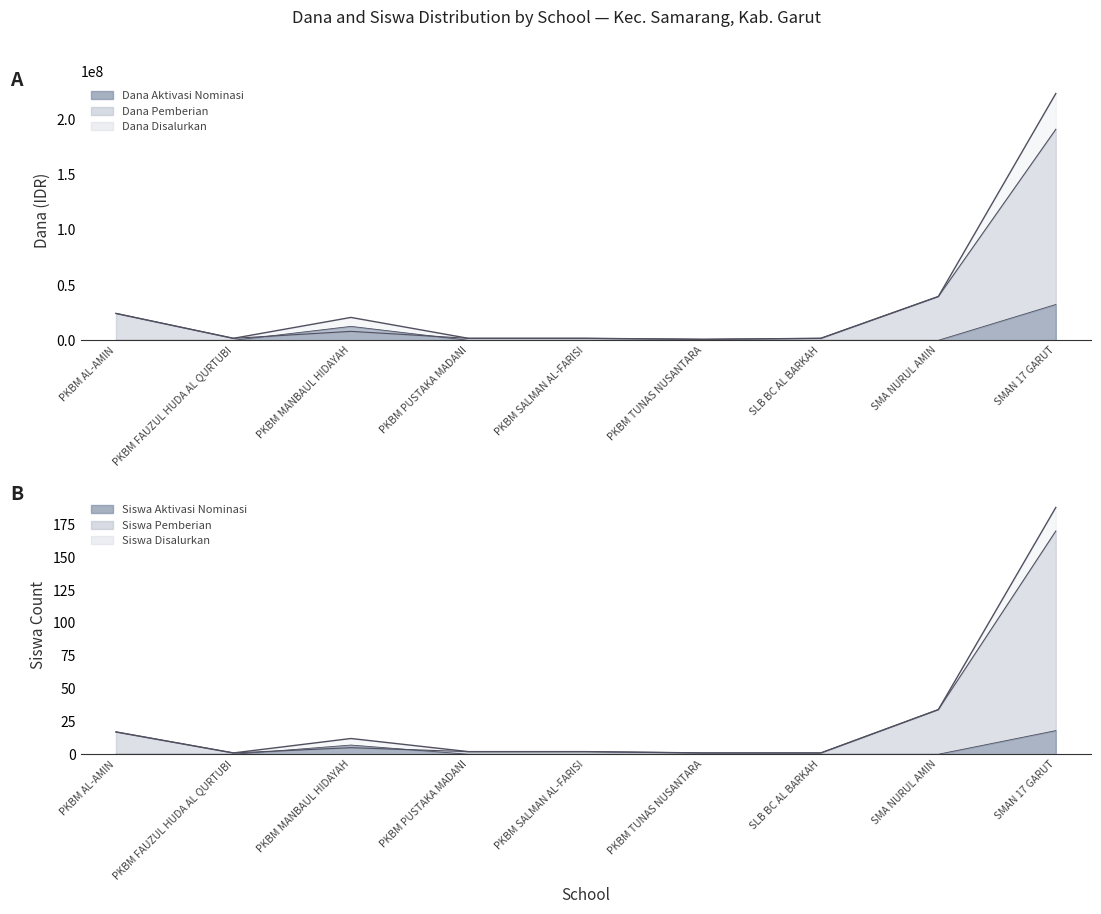

What is the label of the 8th point from the left?

SMA NURUL AMIN